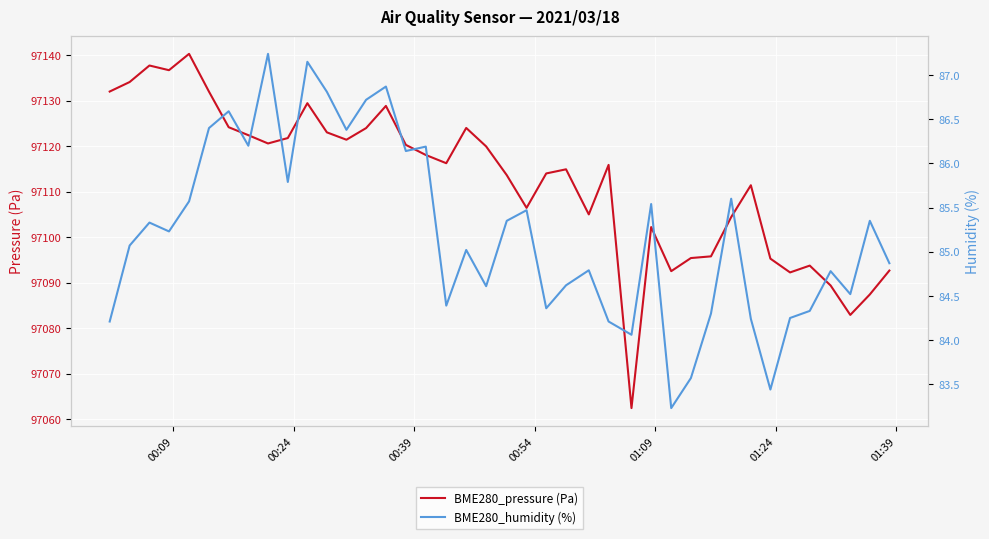

What is the maximum value for BME280_pressure (Pa)?

97140.3